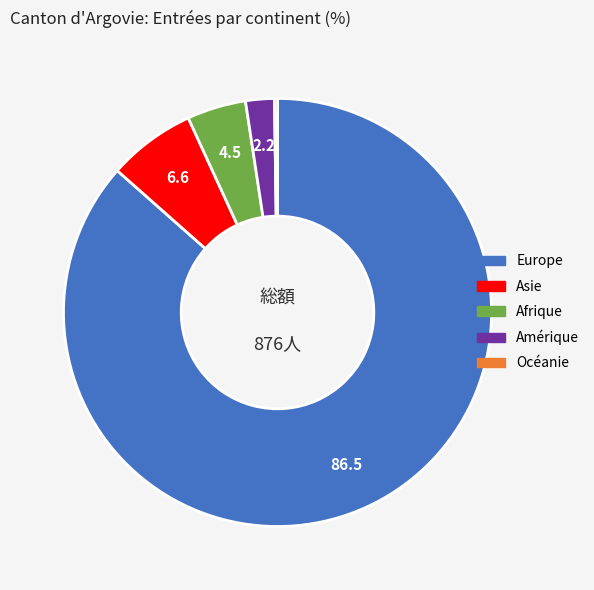

What is the largest slice in the pie chart?

Europe